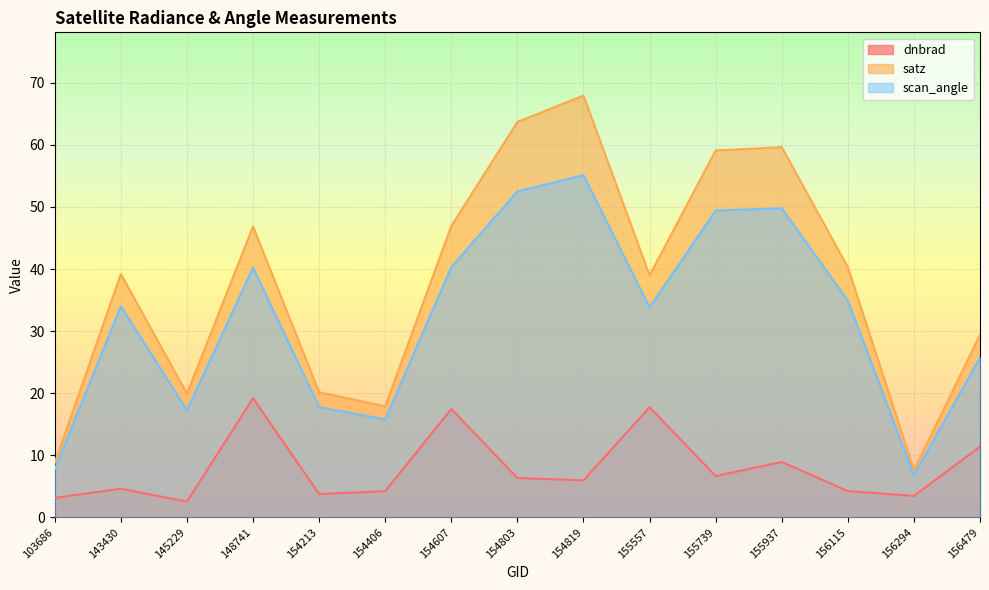

What is the difference between the satz values at 103686 and 156115?

31.5